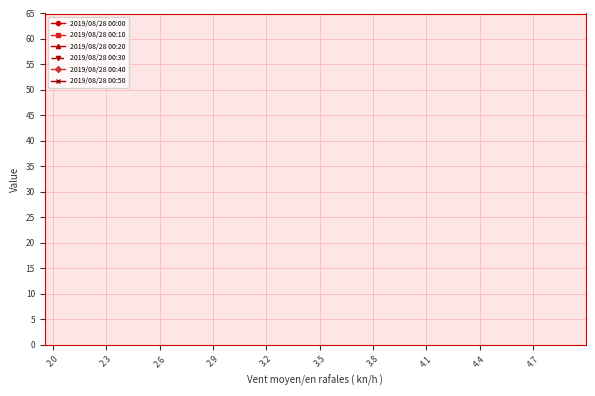

At which label does 2019/08/28 00:00 reach its peak?

2.0